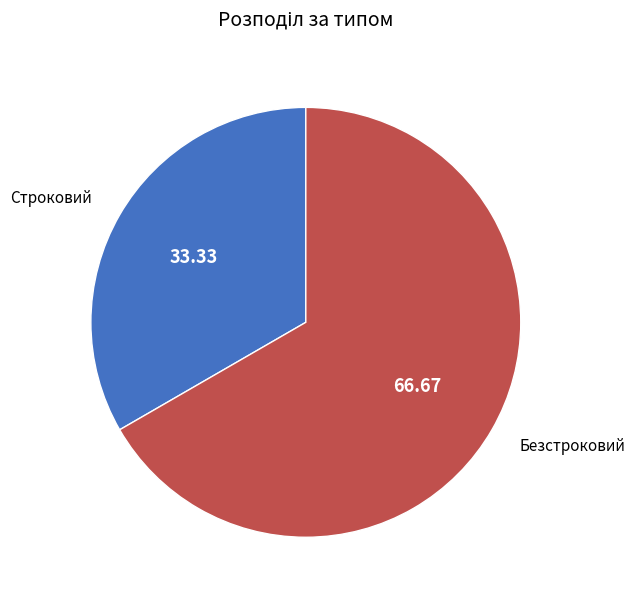

Does any single category account for the majority?

Yes